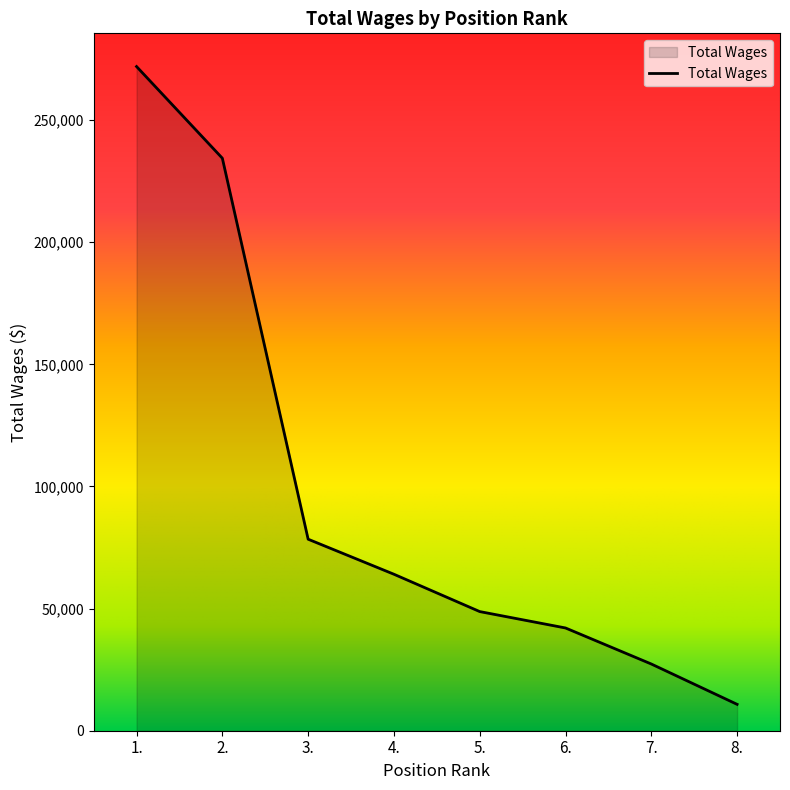

Rank the categories by value from lowest to highest.

8., 7., 6., 5., 4., 3., 2., 1.